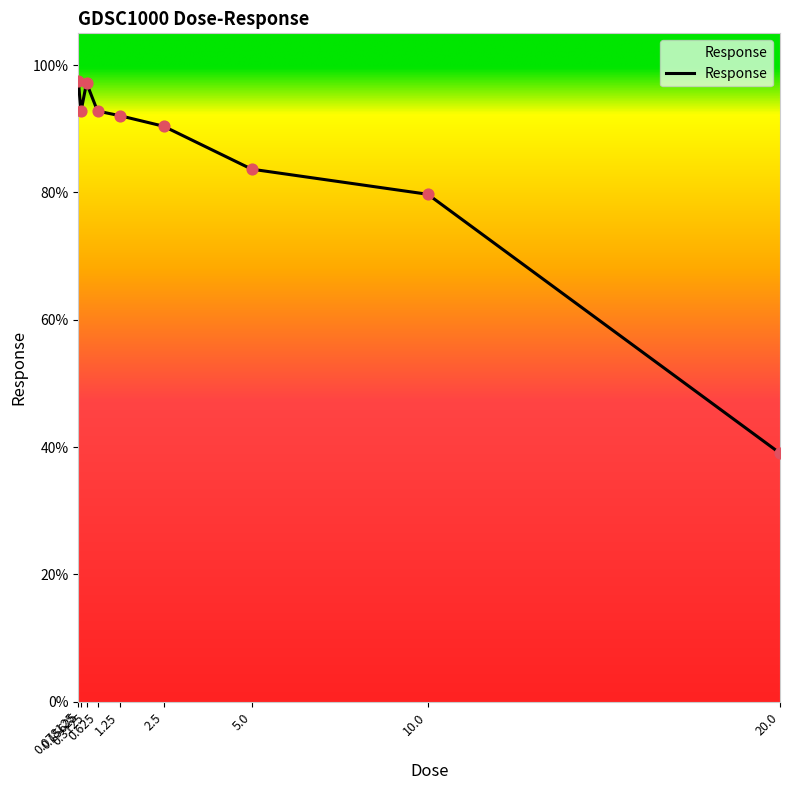

Approximately how many times larger is the value at 2.5 compared to 20.0?

2.3